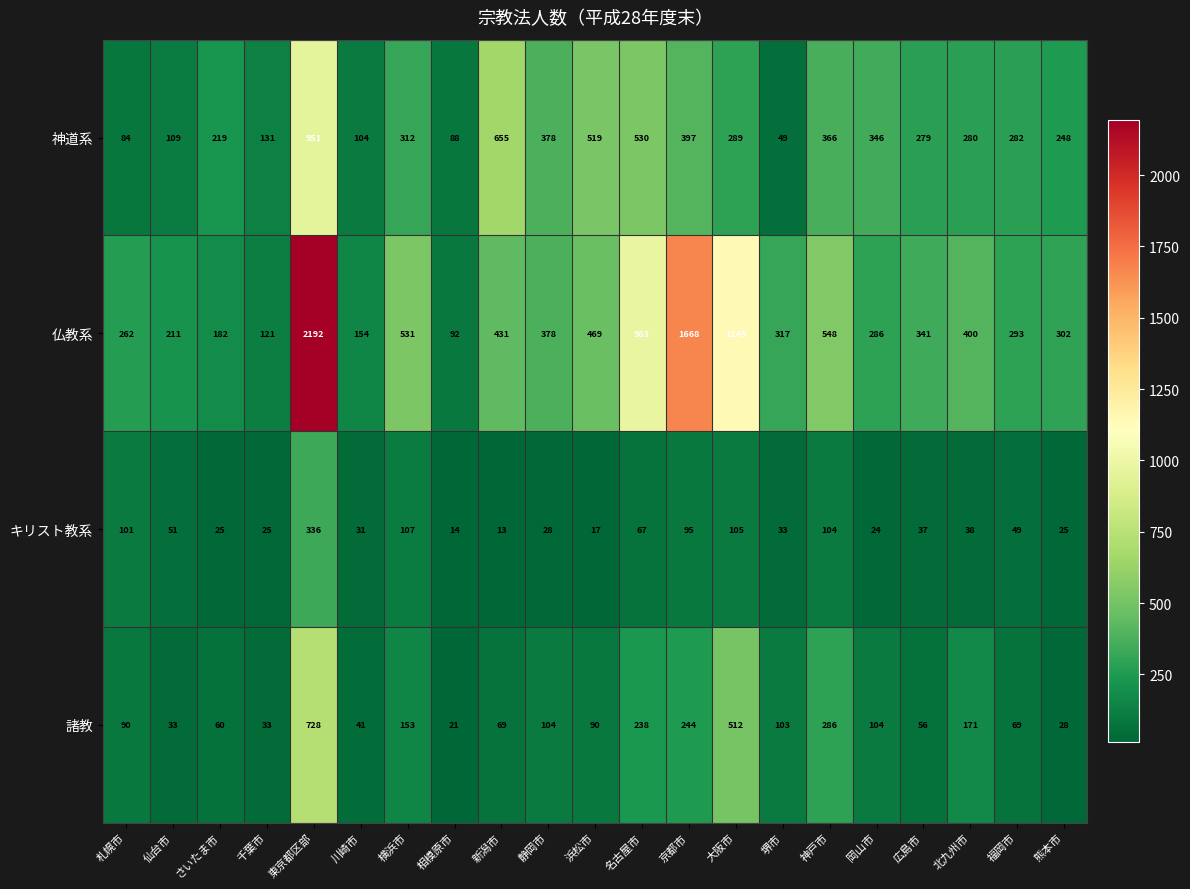

At which category does the chart reach its minimum across all series?

新潟市